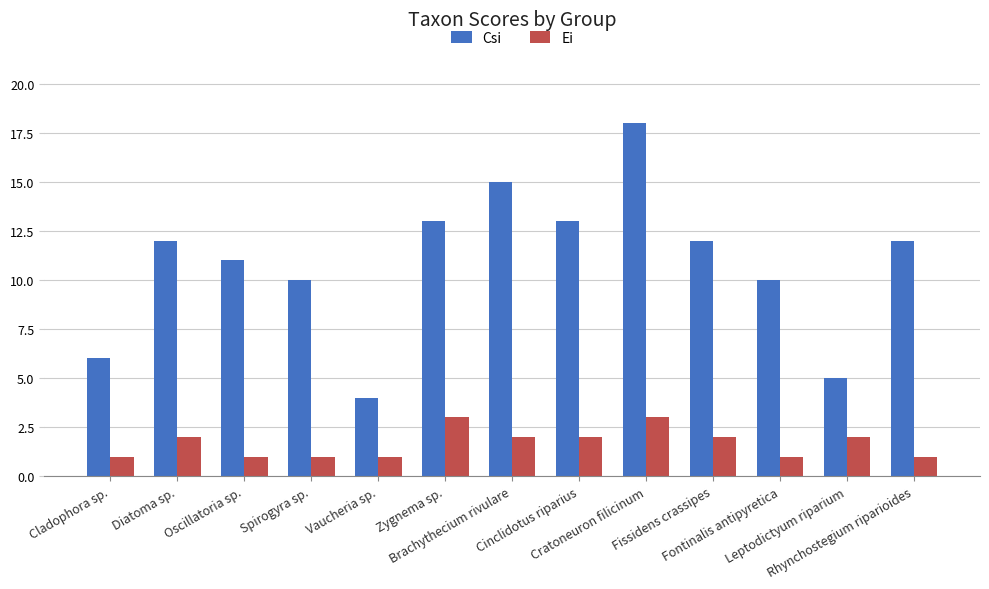

How many distinct data groups are displayed?

2